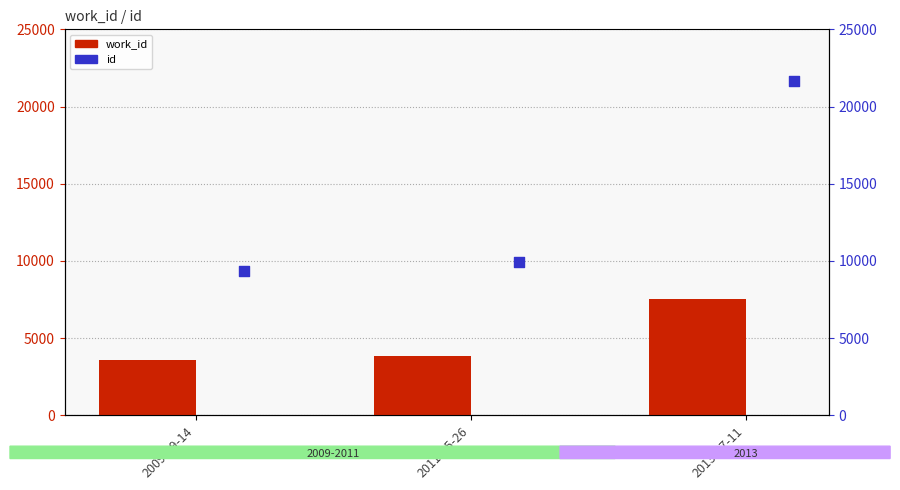

Is the value of work_id at 2011-05-26 greater than the value of id at 2011-05-26?

No